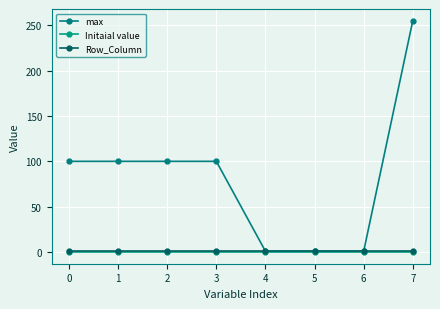

How many distinct data groups are displayed?

3